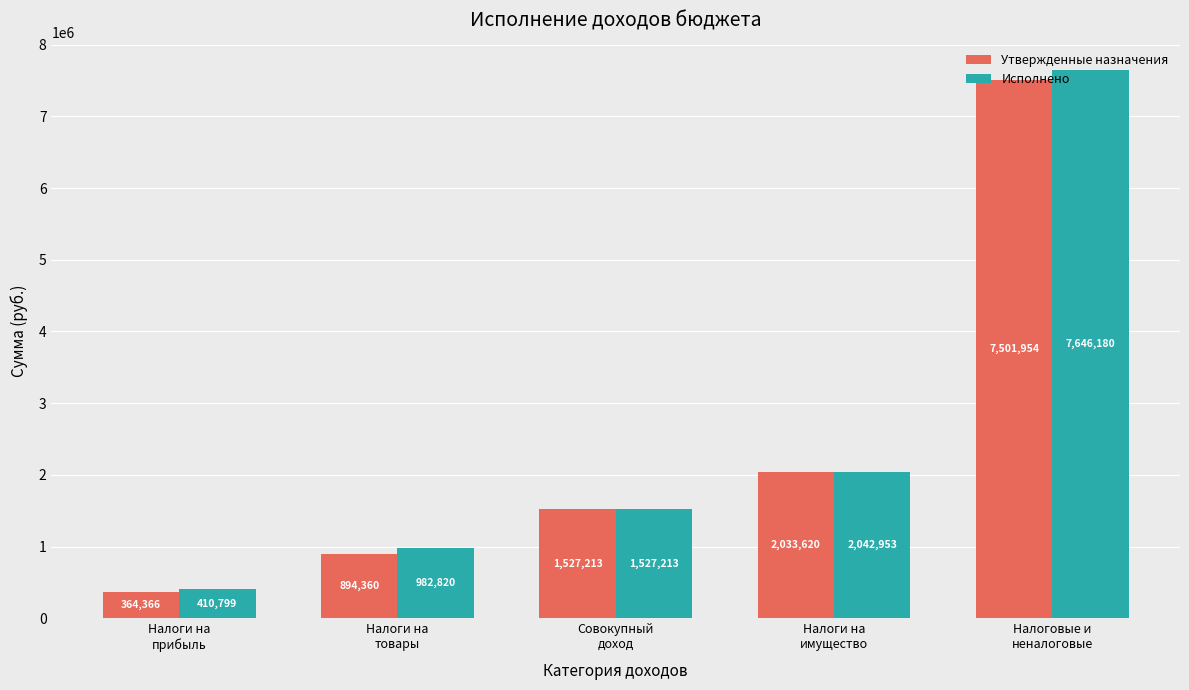

What is the label of the 2nd bar from the left?

Налоги на
товары